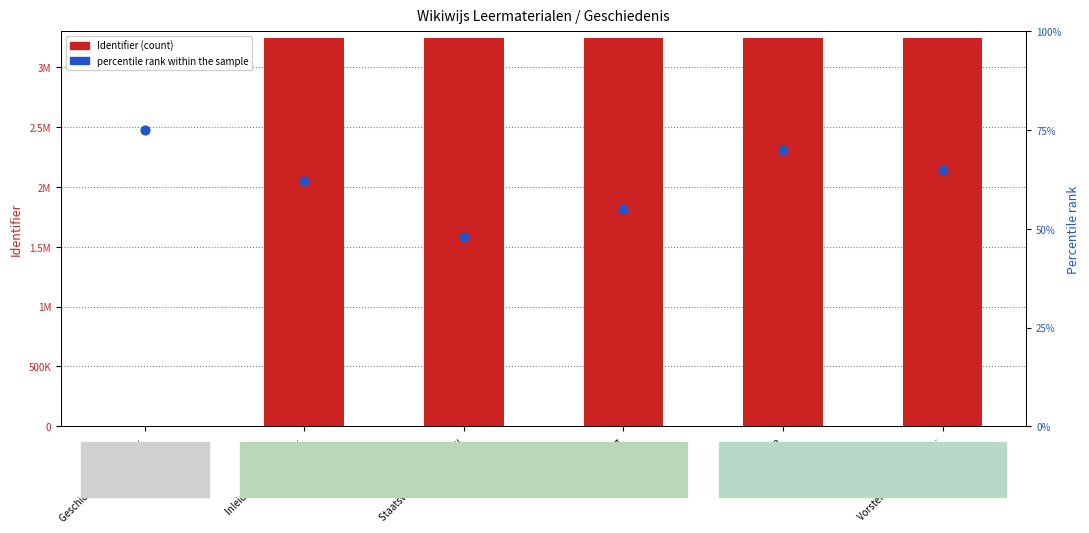

Which series has the largest total across all categories?

Identifier (count)